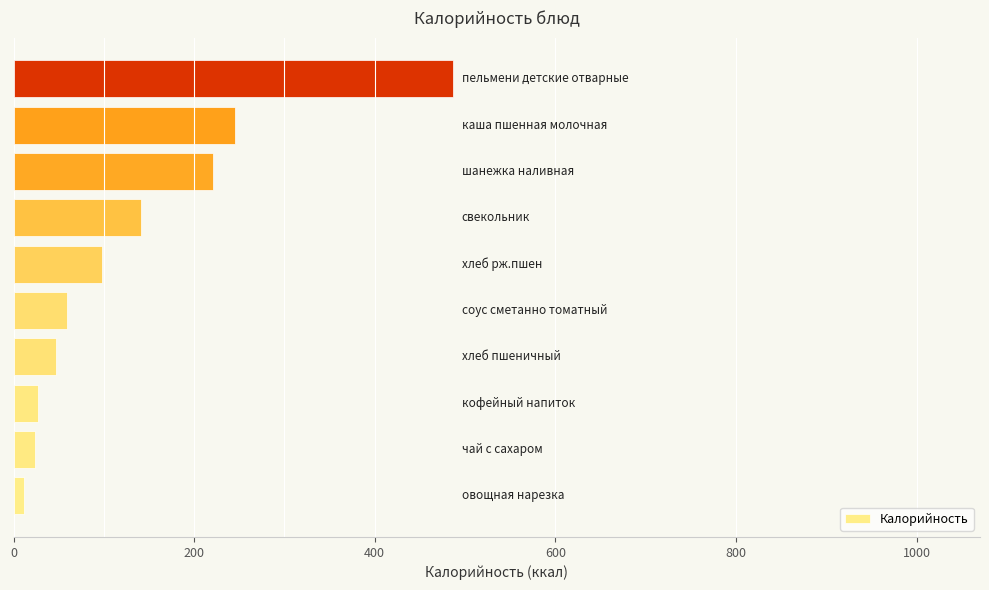

What is the maximum value shown in the chart?

486.5